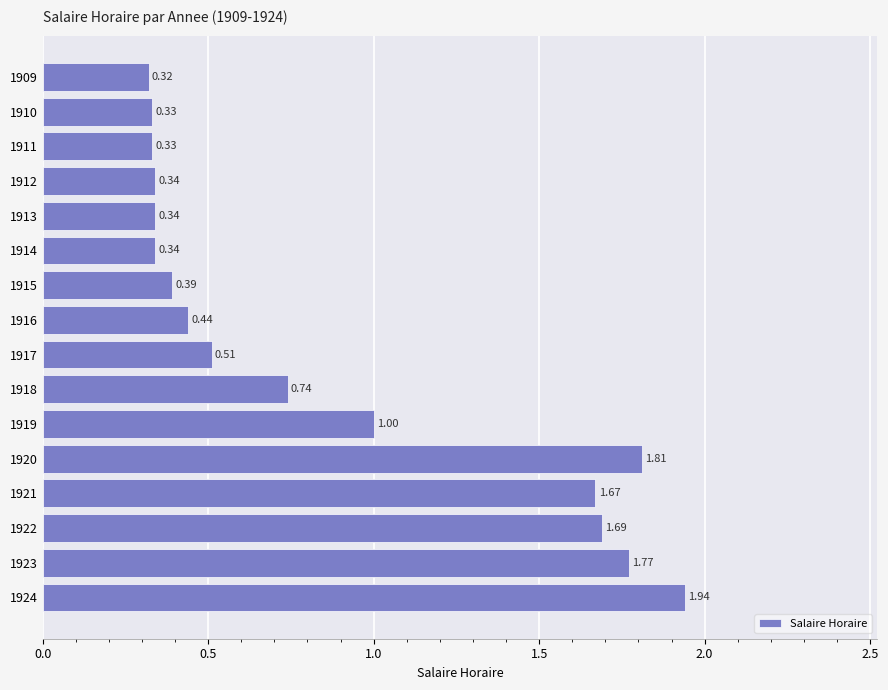

Are the bars horizontal?

Yes